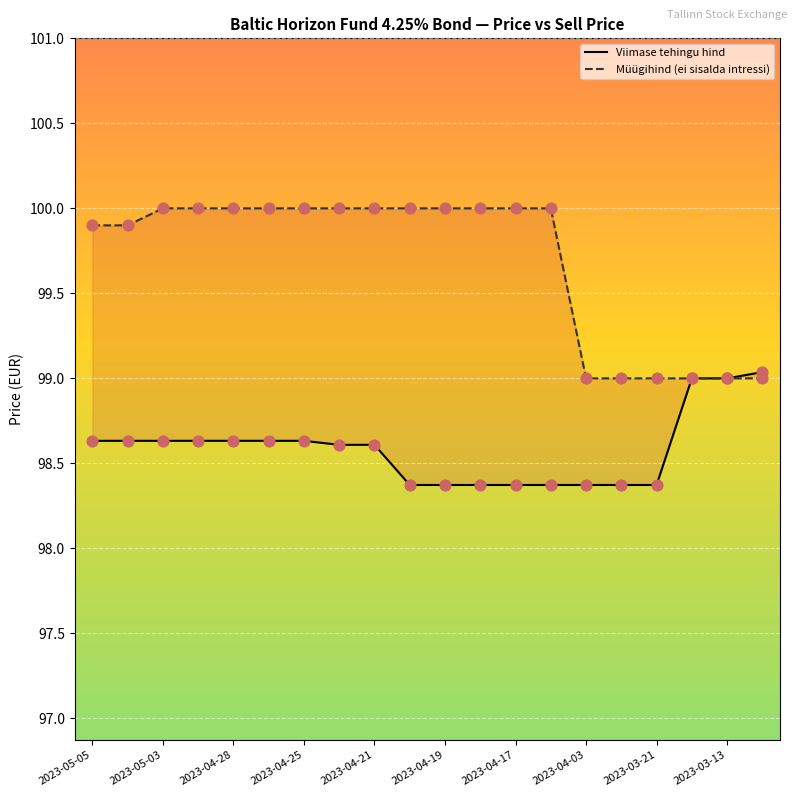

What are all the series names shown in the legend?

Viimase tehingu hind, Müügihind (ei sisalda intressi)